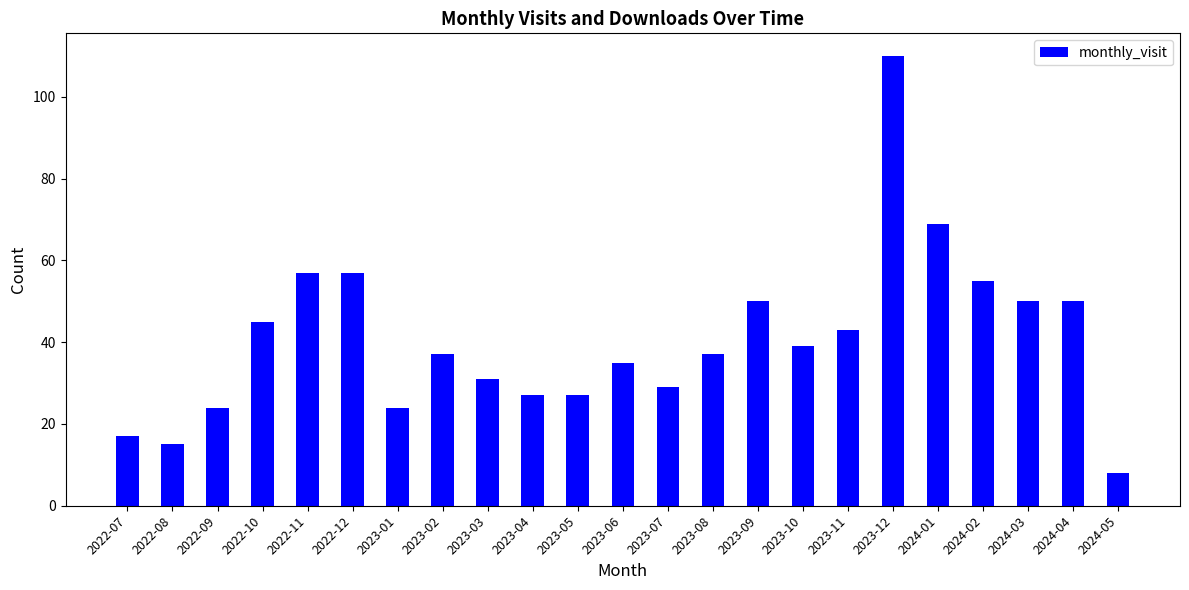

Is it true that the value at 2022-10 is 10?

False